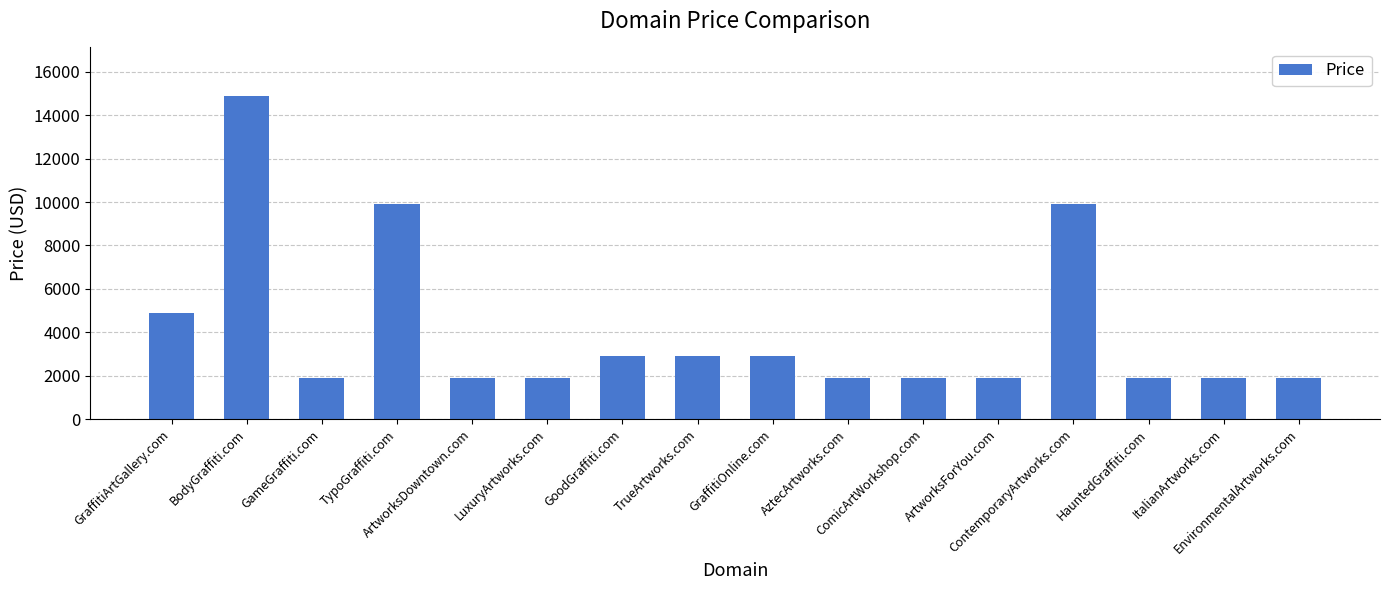

True or false: the data shows 4888 at GraffitiArtGallery.com.

True